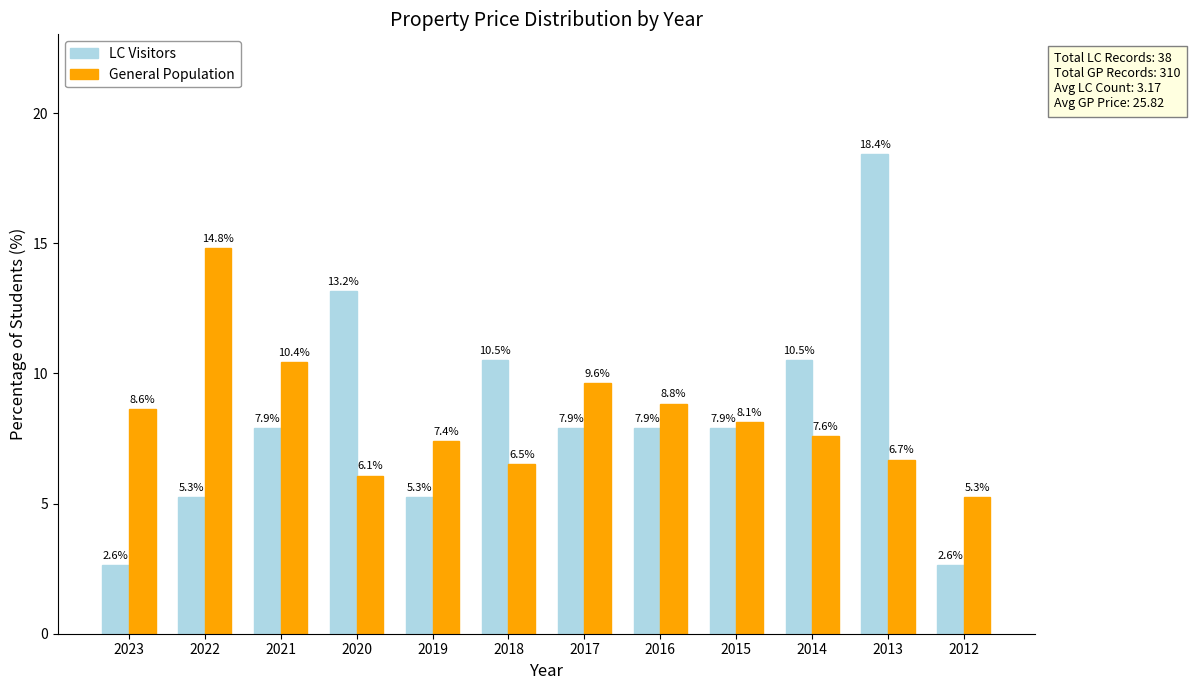

What is the value of the LC Visitors bar at the 6th from the left?

10.5